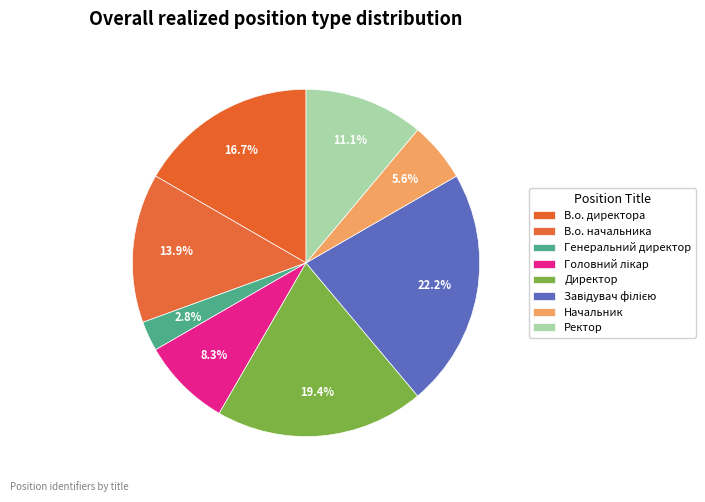

Combined, what portion of the pie is Генеральний директор and Ректор?

13.9%